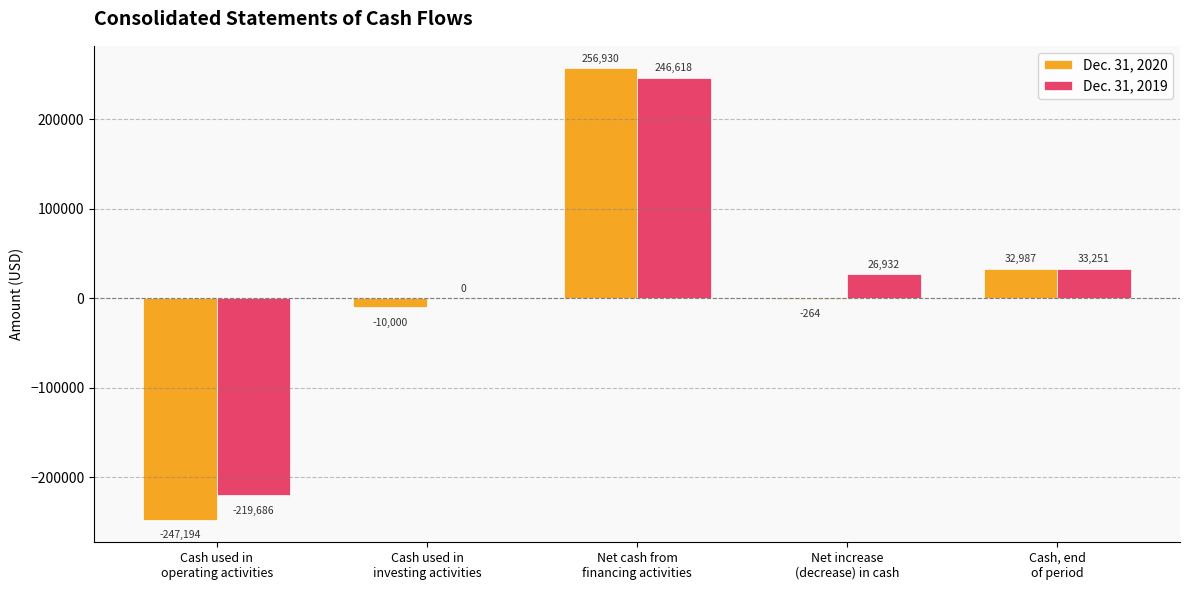

What is the highest value of the Dec. 31, 2019 series?

246618